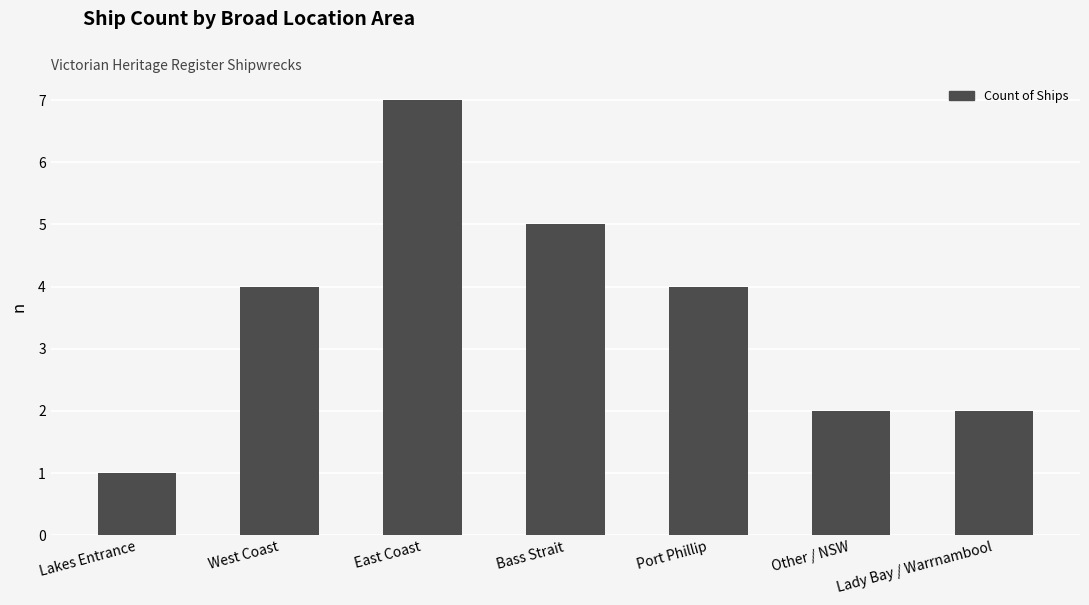

Does the chart contain stacked bars?

No